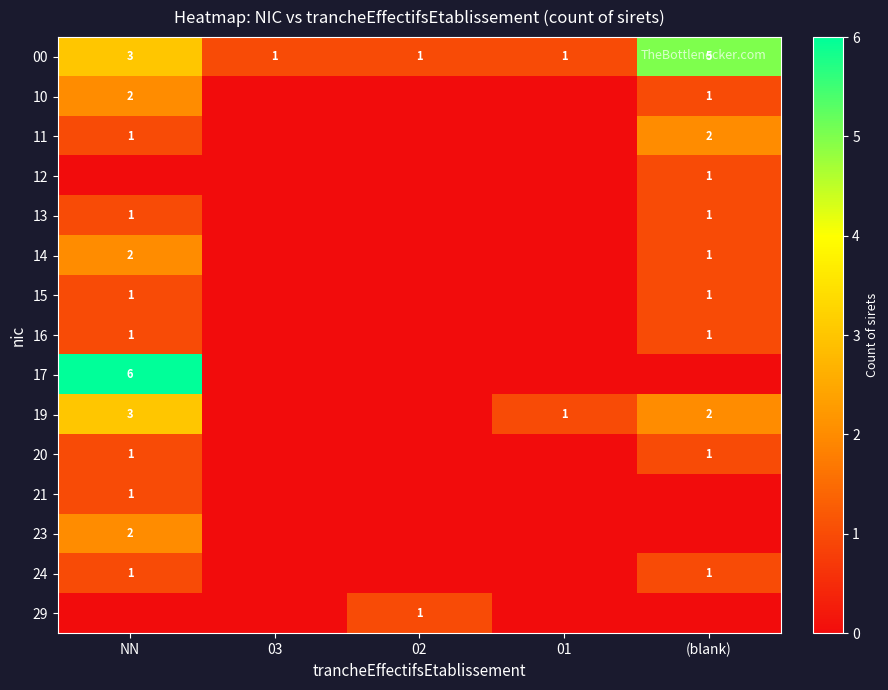

True or false: 11 has a value of 1 at NN.

True